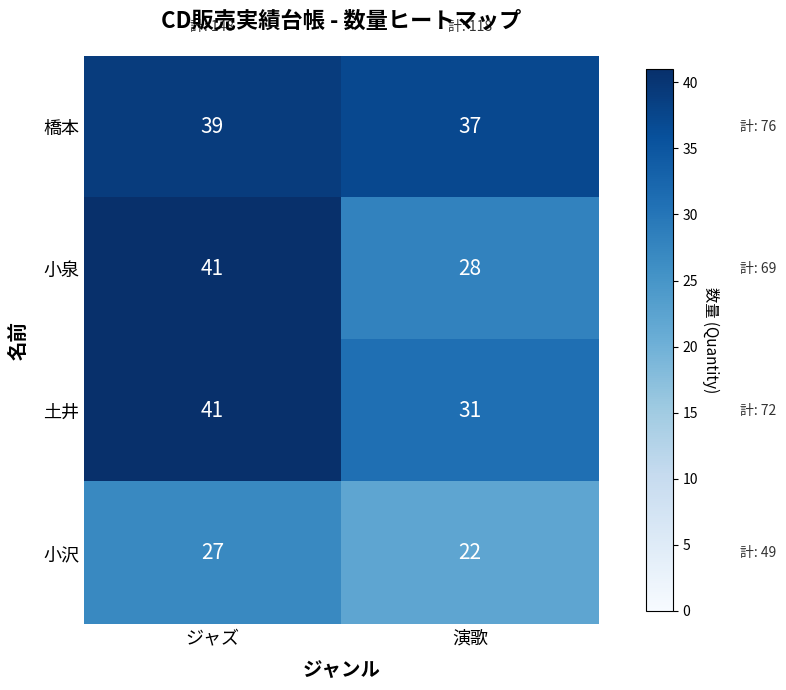

What is the sum of all 橋本 values?

76